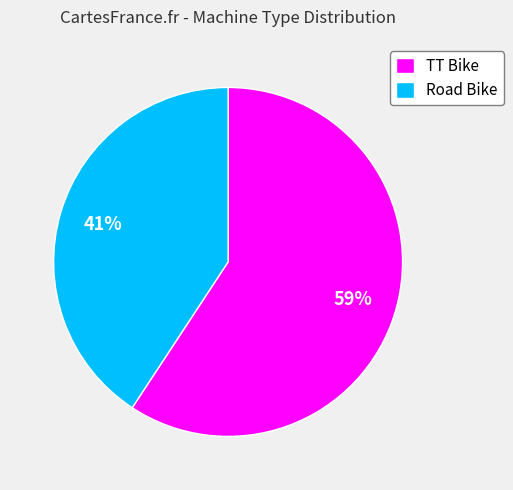

Combined, do Road Bike and TT Bike account for over 50%?

Yes